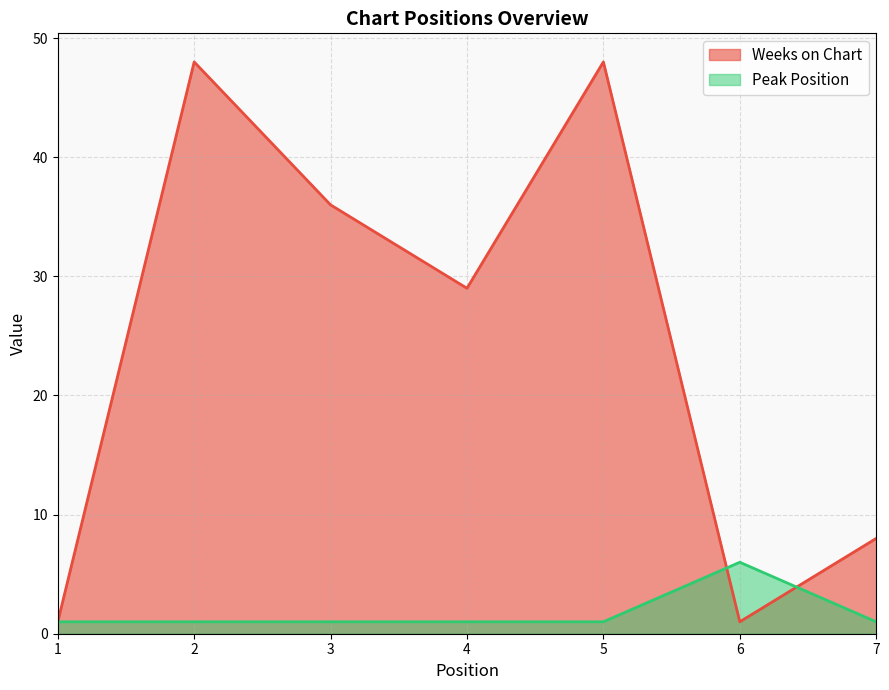

What is the difference between the second highest and second lowest values in the Weeks on Chart series?

47